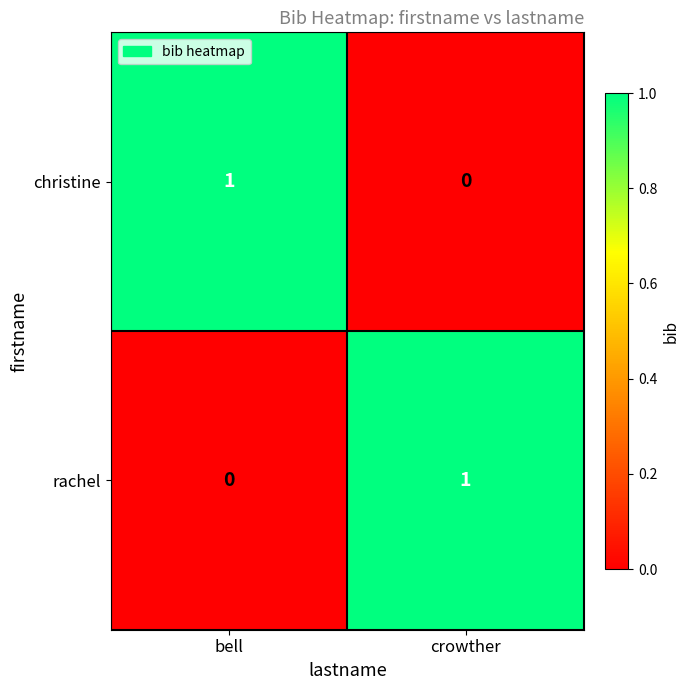

What is the spread (max minus min) of values at bell?

1